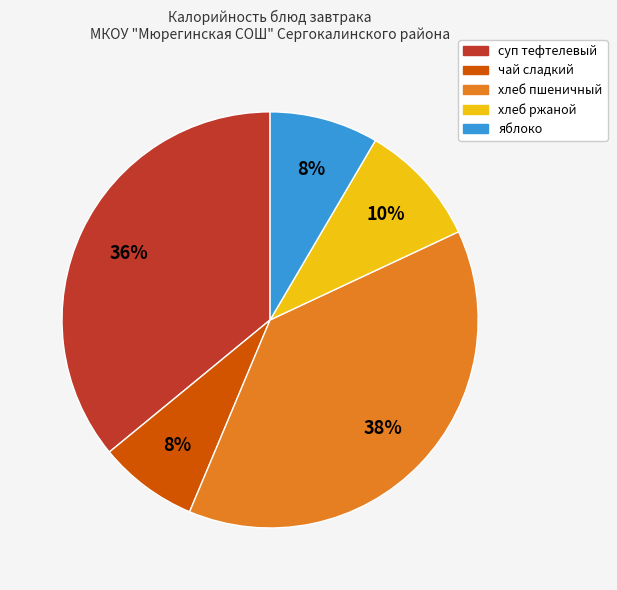

Does any single category account for the majority?

No